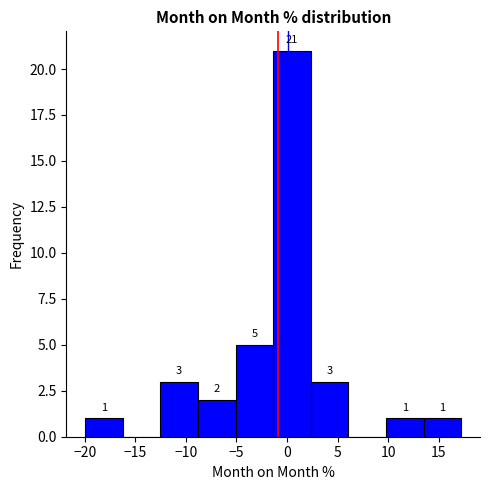

Which range on the x-axis has the tallest bar?

-1.5 to 2.5